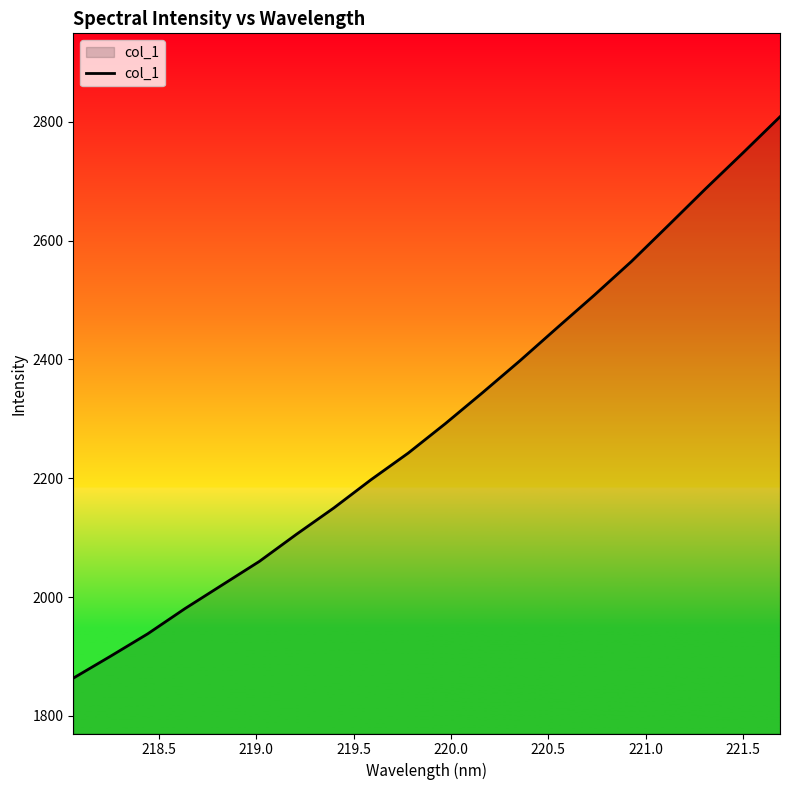

What is the difference between the maximum and minimum values?

945.1